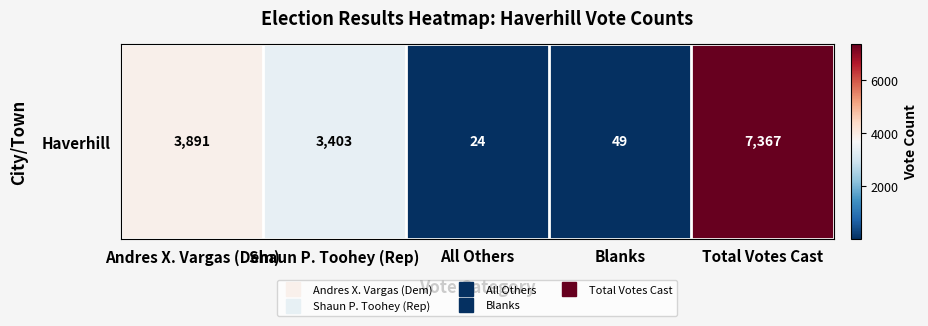

What is the minimum value shown in the chart?

24